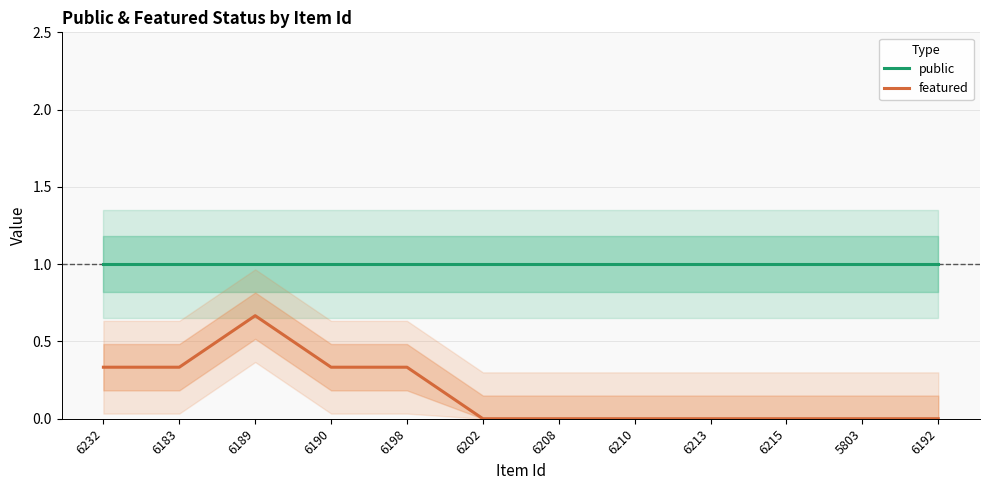

Is it true that public equals 1.0 at 6198?

True